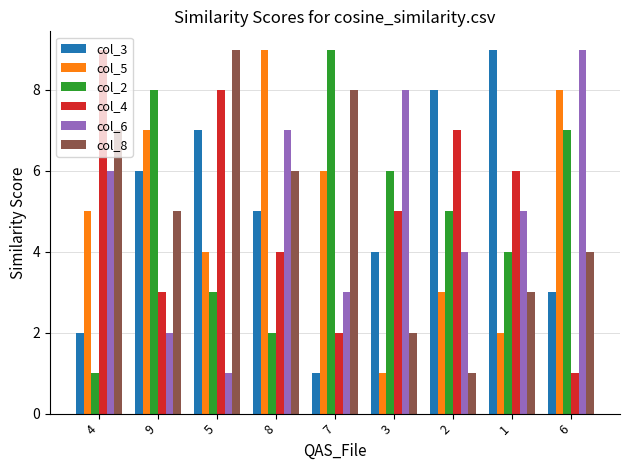

Reading left to right, extract all data points from this chart.

col_3: 2	6	7	5	1	4	8	9	3
col_5: 5	7	4	9	6	1	3	2	8
col_2: 1	8	3	2	9	6	5	4	7
col_4: 9	3	8	4	2	5	7	6	1
col_6: 6	2	1	7	3	8	4	5	9
col_8: 7	5	9	6	8	2	1	3	4